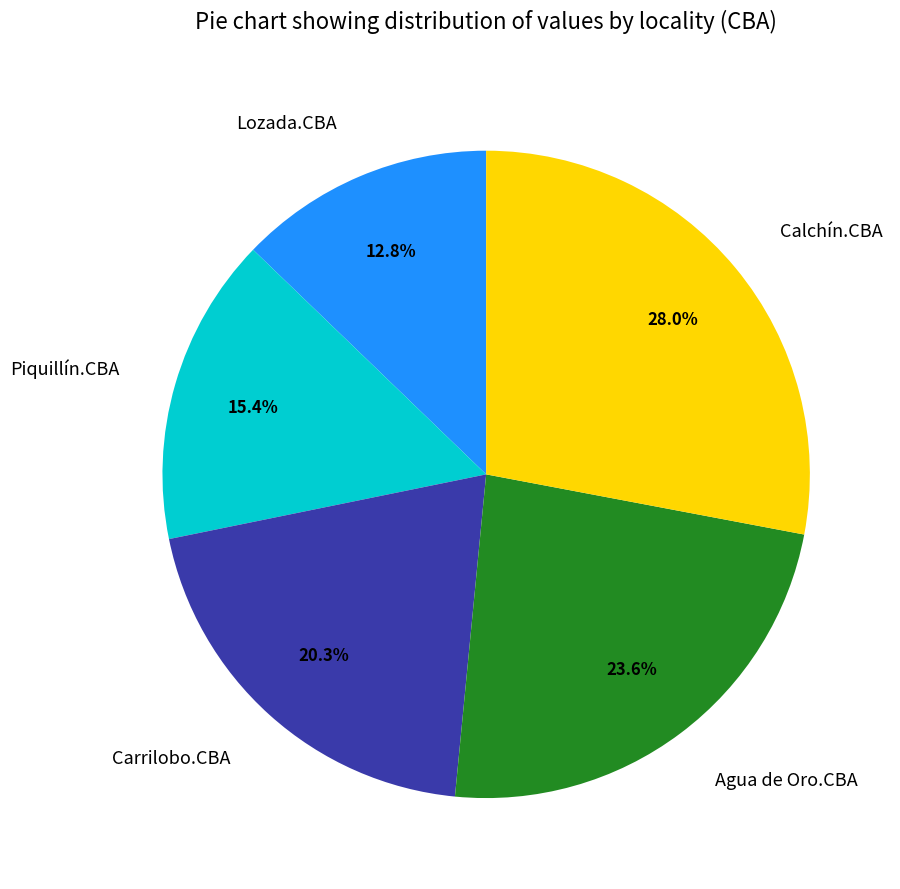

Which category has the smallest portion of the pie?

Lozada.CBA